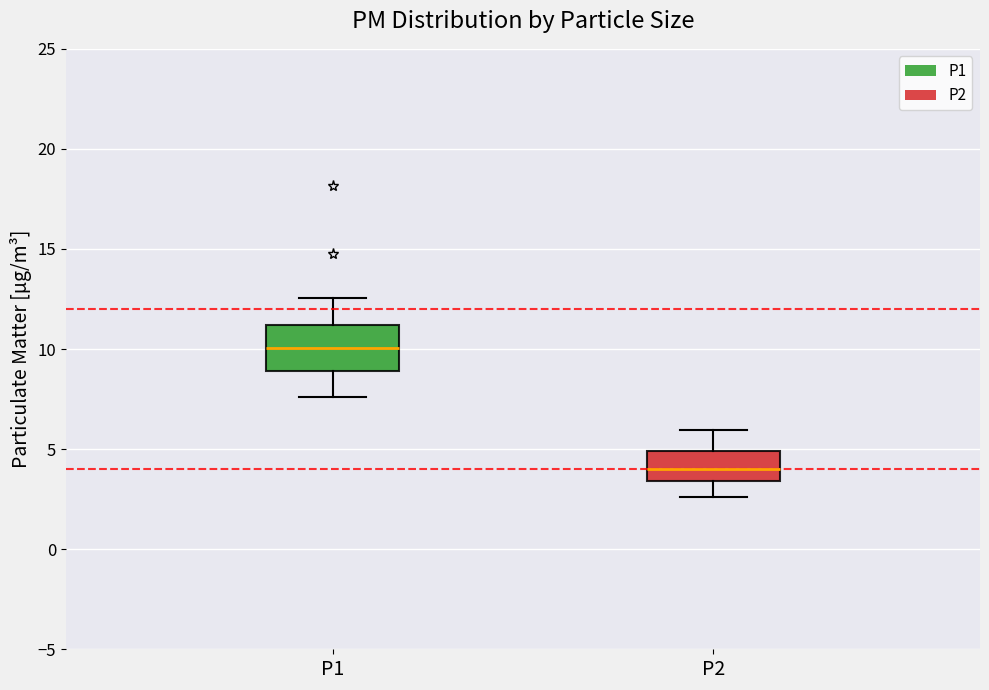

Reading left to right, transcribe this box plot: for each box, give where its median line is, the range the box spans, and where its two whiskers end, as read against the y-axis. The values are not printed on the chart, so give them approximately, as read against the axis.

P1: median 10.0, box 9.0 to 11.0, whiskers 7.5 to 12.5
P2: median 4.0, box 3.5 to 5.0, whiskers 2.5 to 6.0